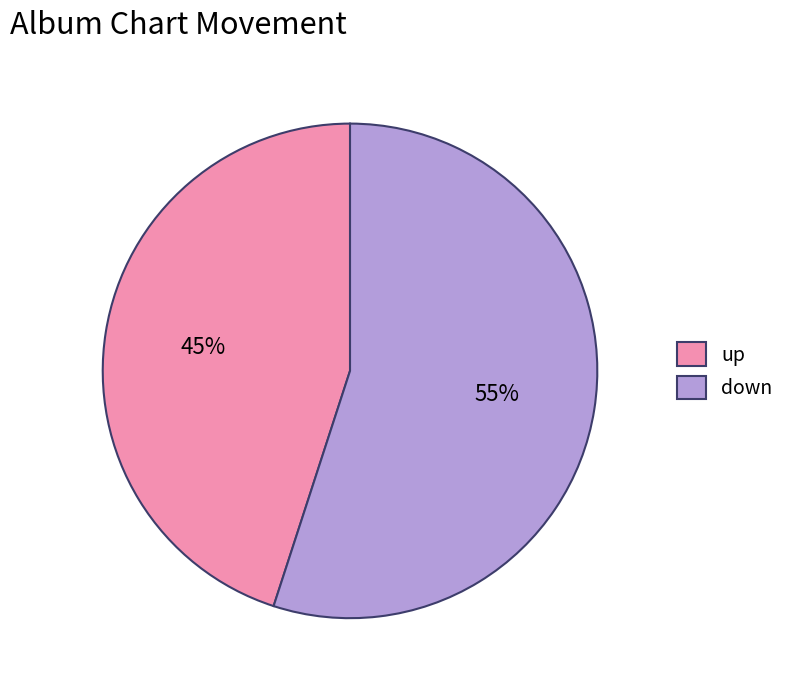

Count the number of slices in the pie.

2